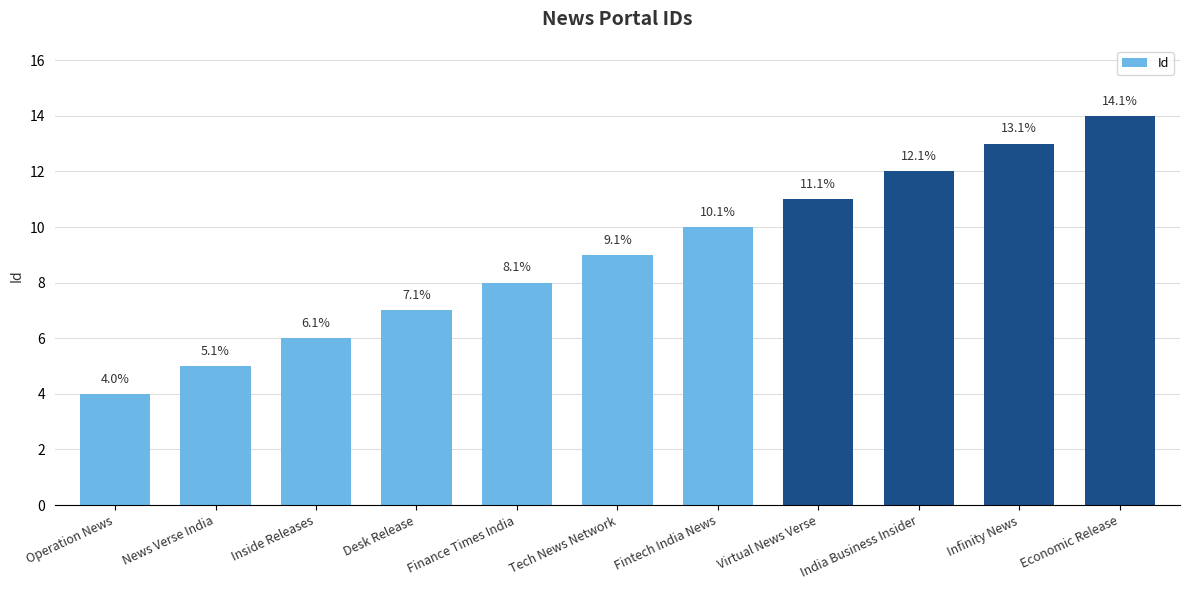

How many bars are there in total?

11